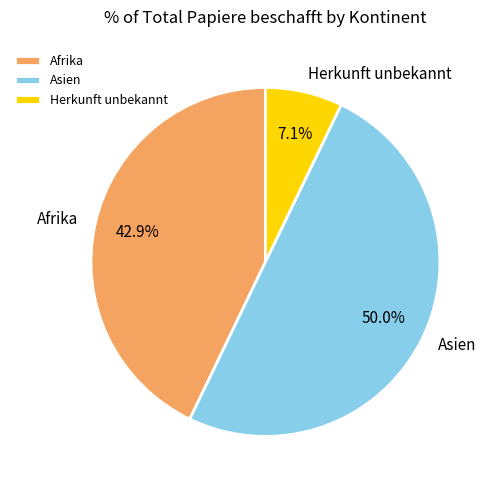

Is it true that Afrika is 43% of the pie?

True